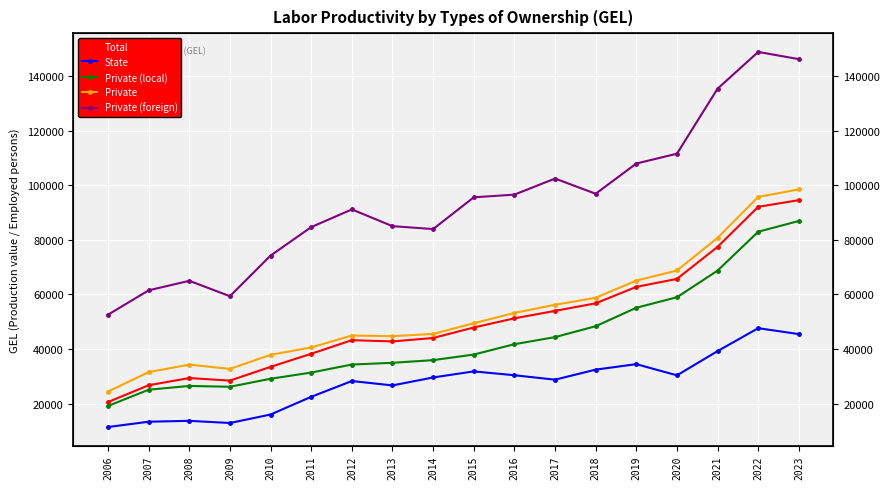

What is the maximum value for Private?

98469